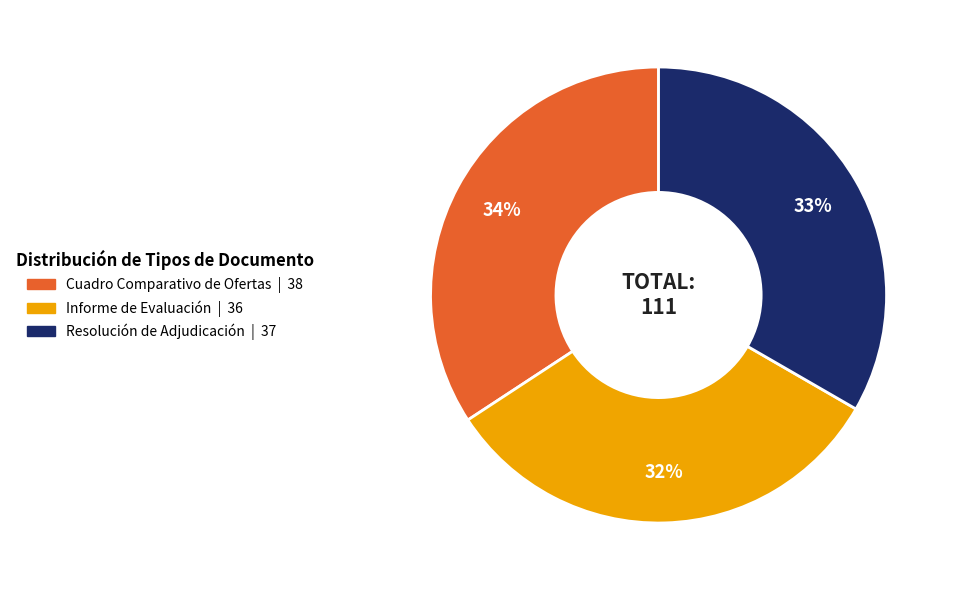

Is it true that Cuadro Comparativo de Ofertas is 34% of the pie?

True